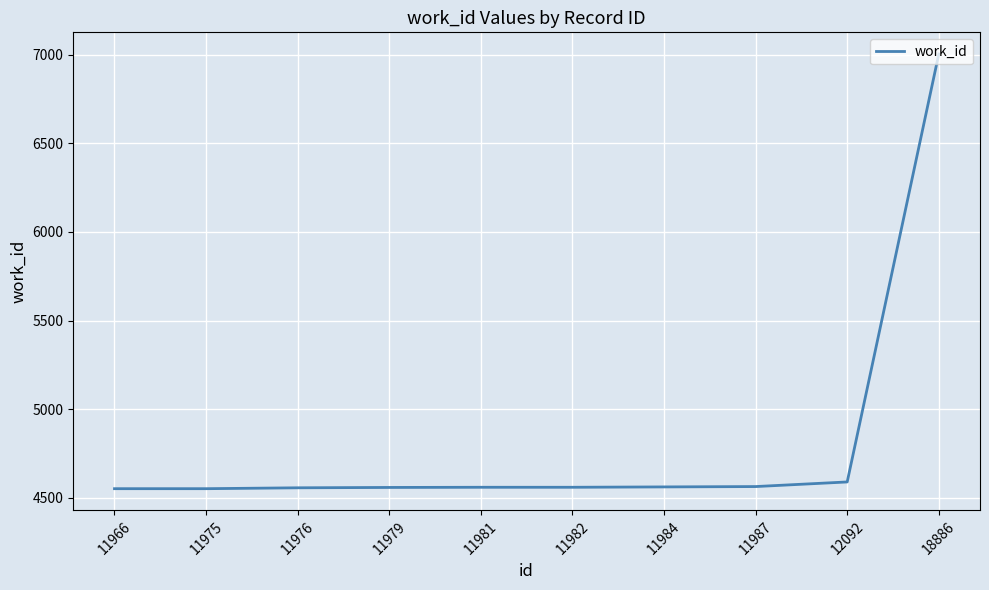

What is the ratio of the value at 11981 to the value at 11984?

1.0